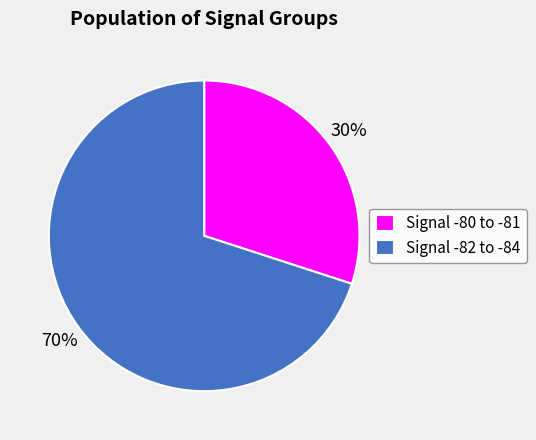

True or false: Signal -82 to -84 accounts for 75% of the total.

False